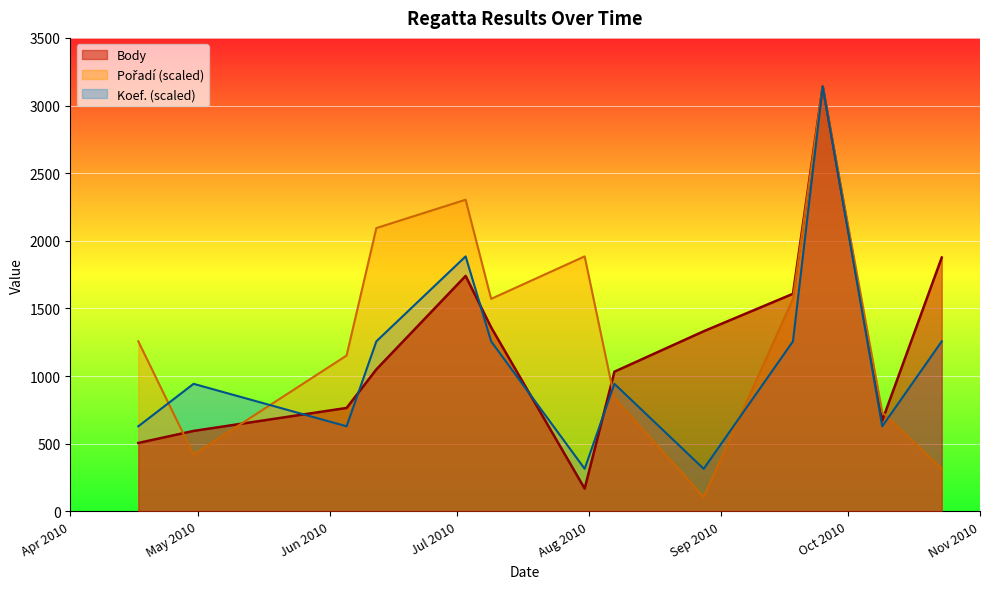

Which has a higher value, 2010-10-09 or 2010-08-07?

2010-08-07